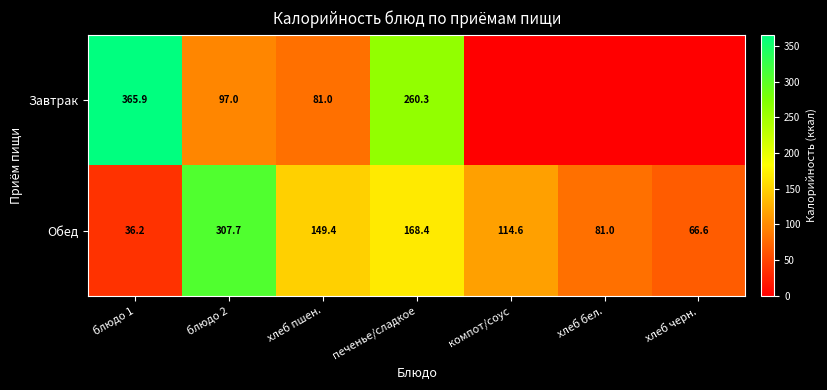

How many data points in Обед are less than 114?

3